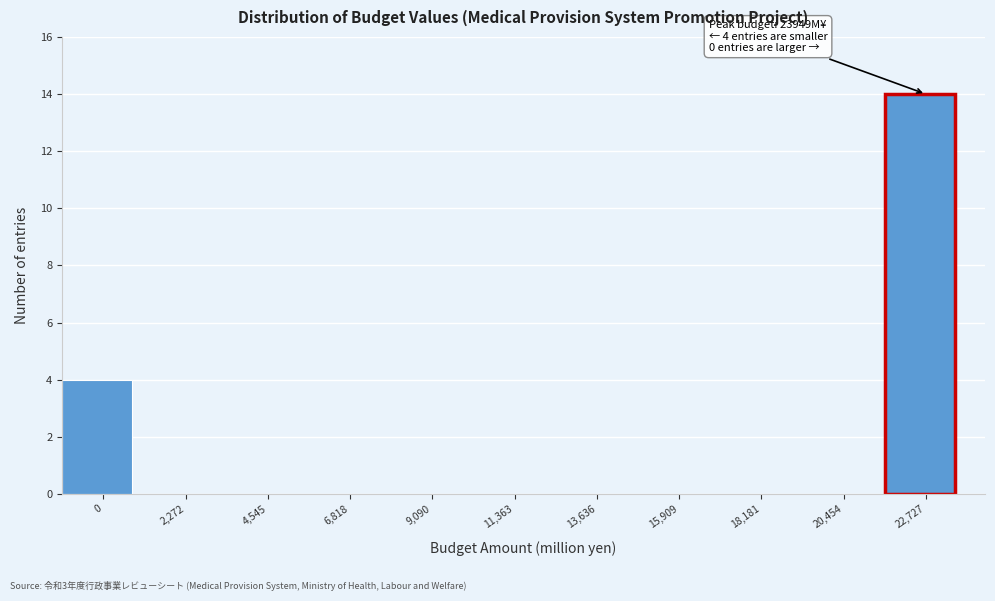

Reading left to right, transcribe all the data shown in this chart.

0=4	2,272=0	4,545=0	6,818=0	9,090=0	11,363=0	13,636=0	15,909=0	18,181=0	20,454=0	22,727=14